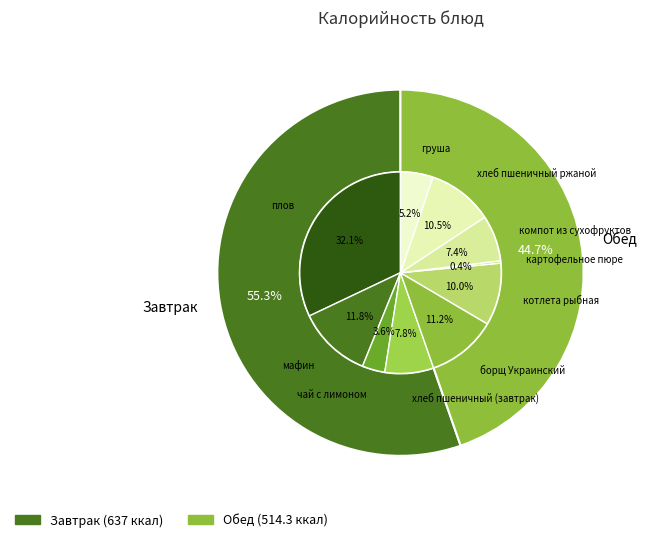

What percentage do плов and мафин together represent?

43.9%